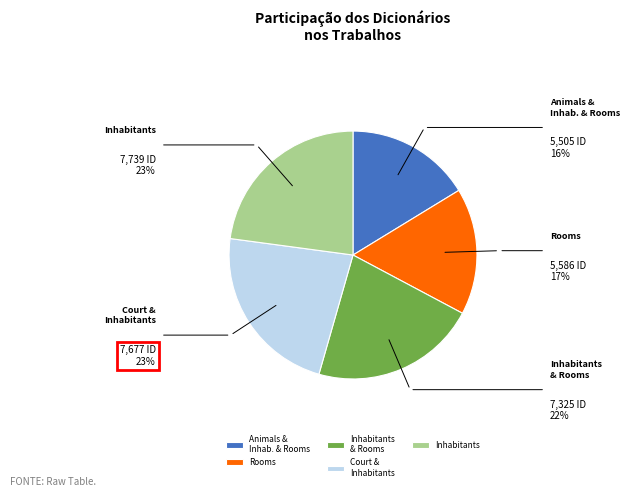

Is it true that Inhabitants is 23% of the pie?

True